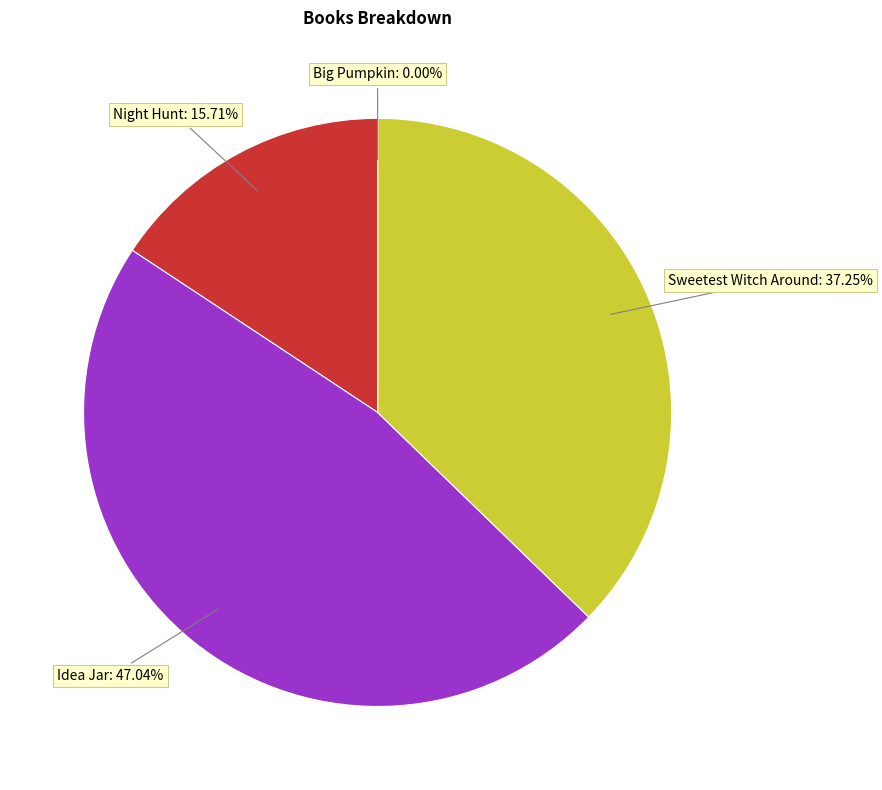

What is the ratio of the value at Idea Jar to the value at Night Hunt?

3.0